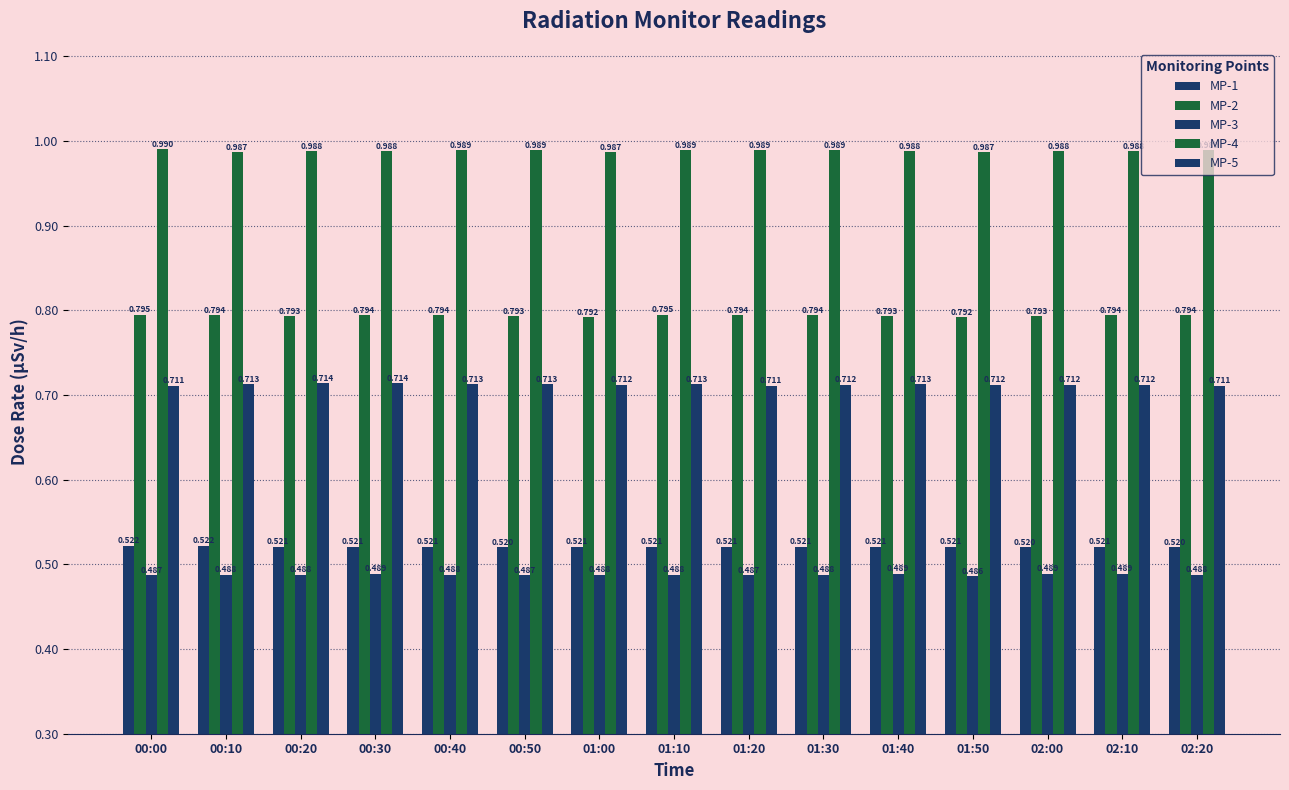

What is the maximum value shown in the chart?

1.0